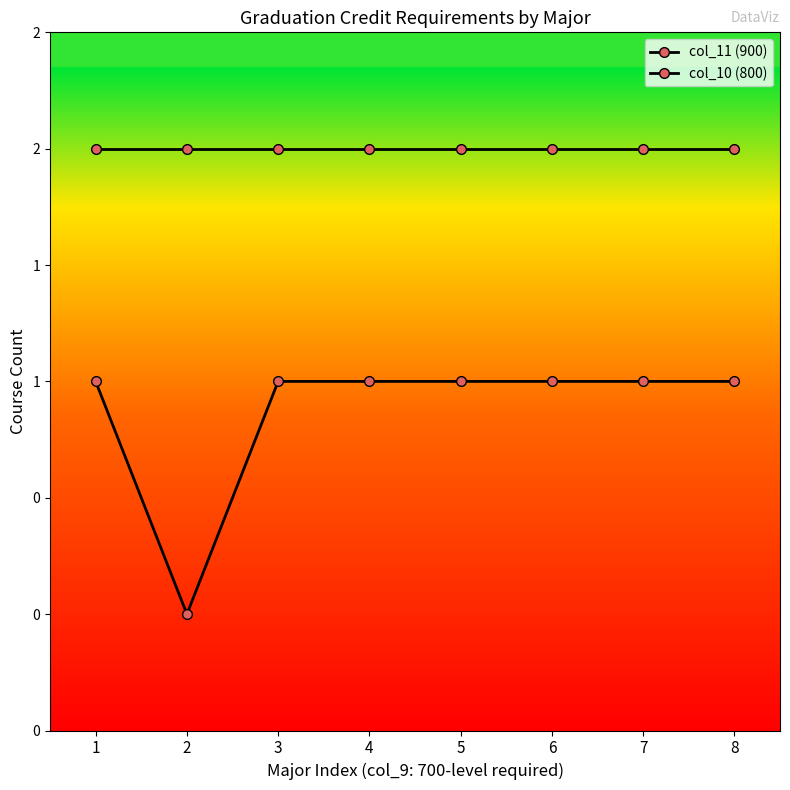

Does the chart have visible grid lines?

No